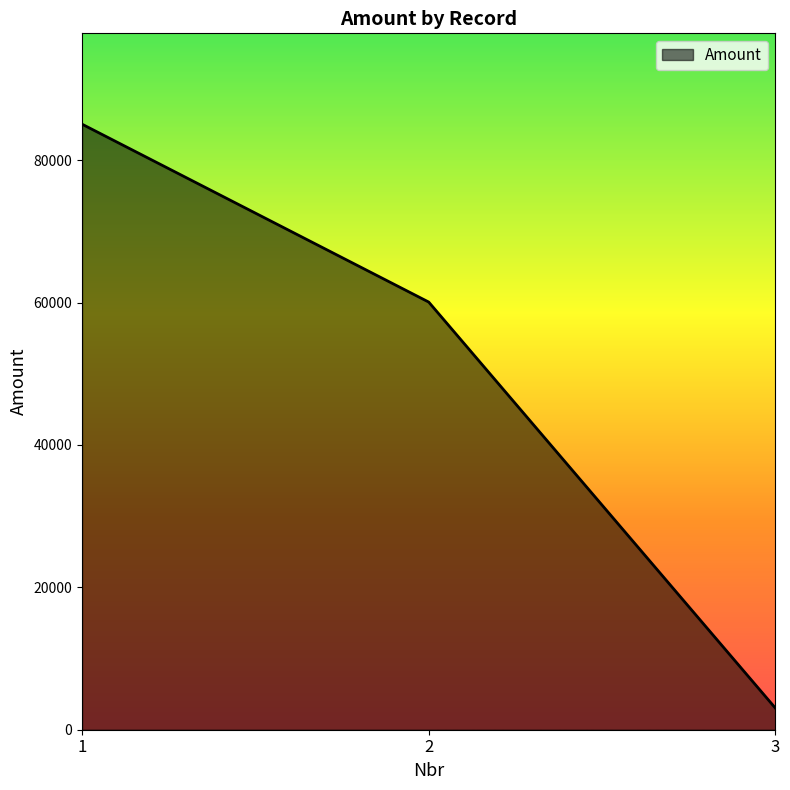

Between 1 and 2, which is larger?

1